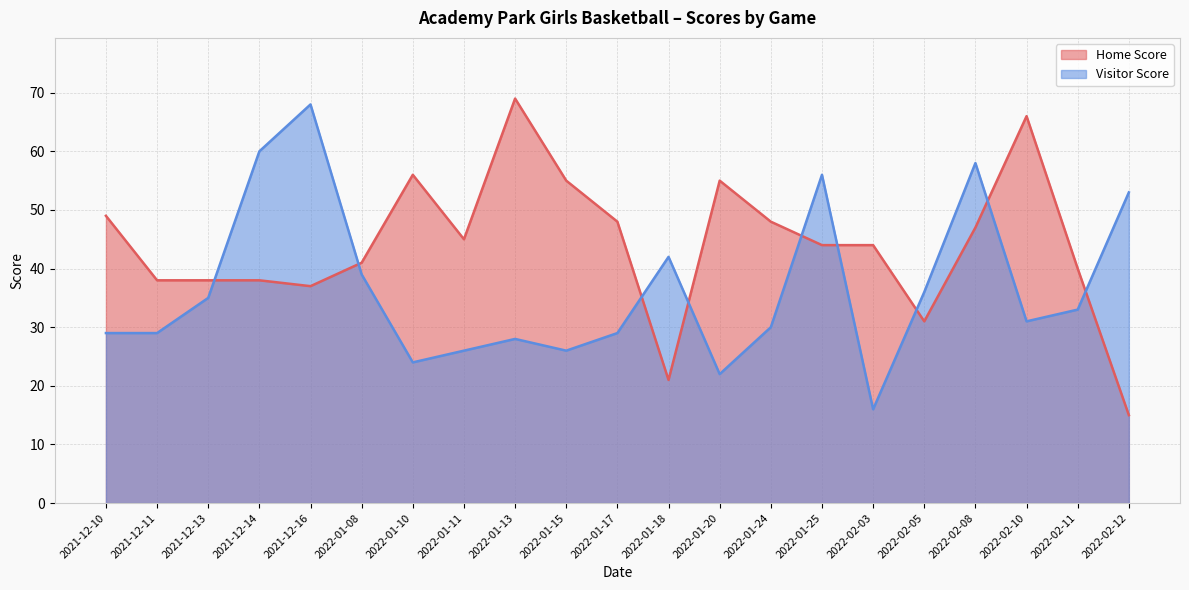

Read the Visitor Score value at 2022-01-15, to the nearest 10.

30